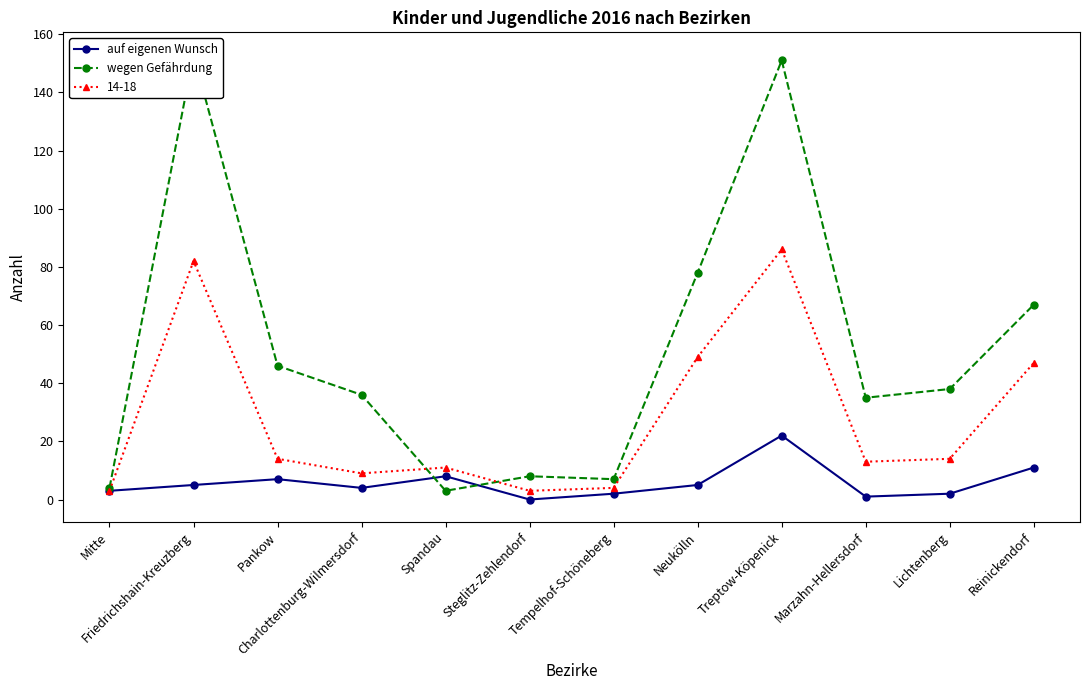

Does the chart have visible grid lines?

No